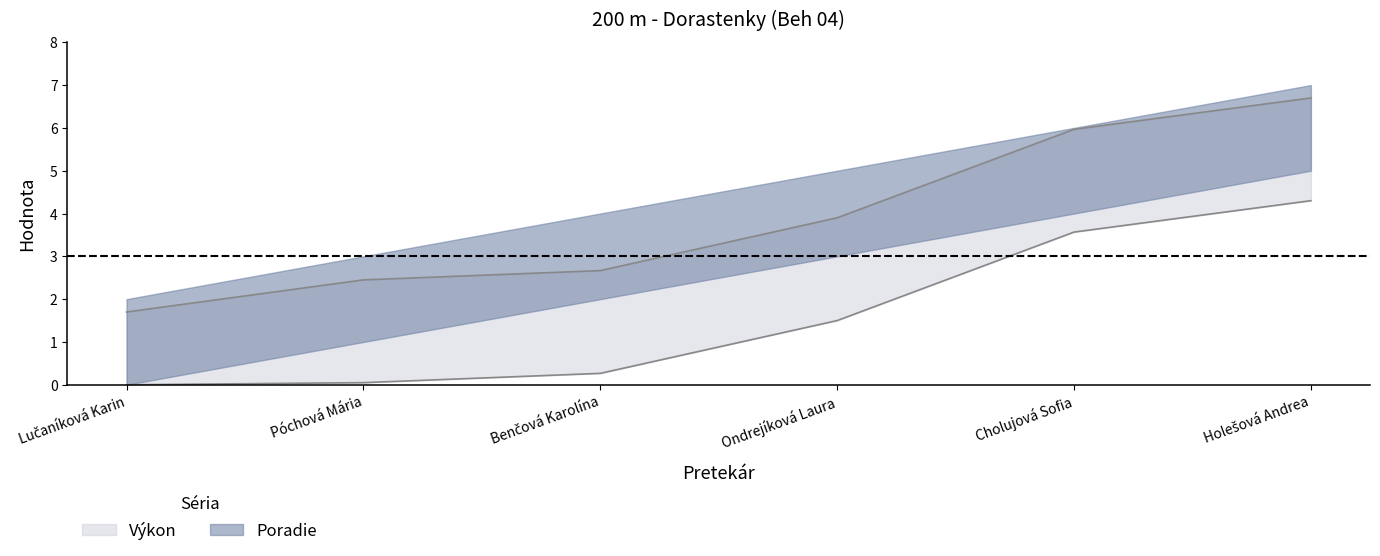

What is the difference between the second highest and minimum values?

4.3